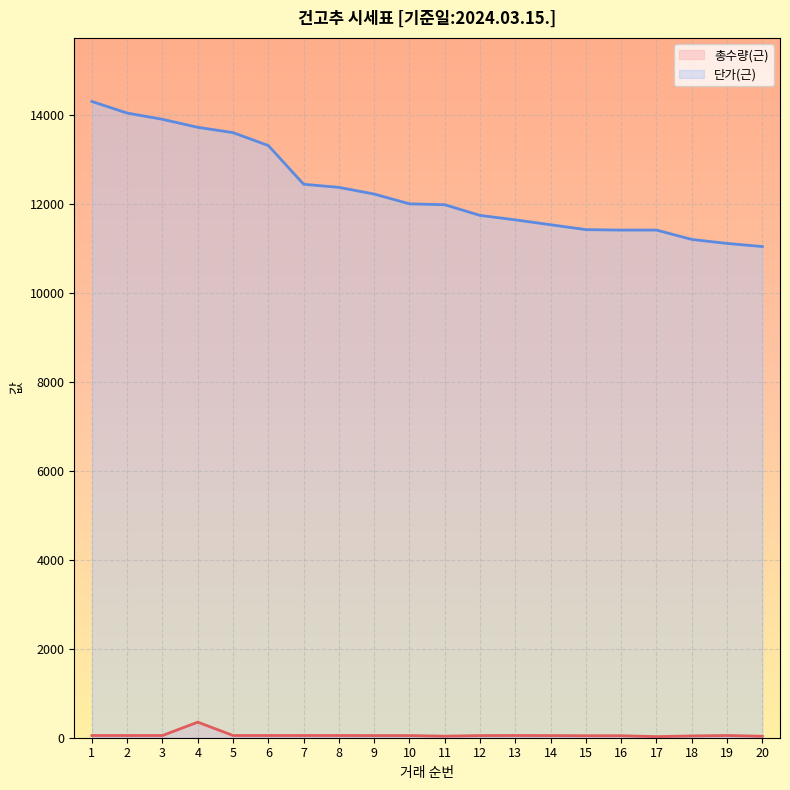

What is the sum of the 총수량(근) (line) values at 4 and 13?

400.0